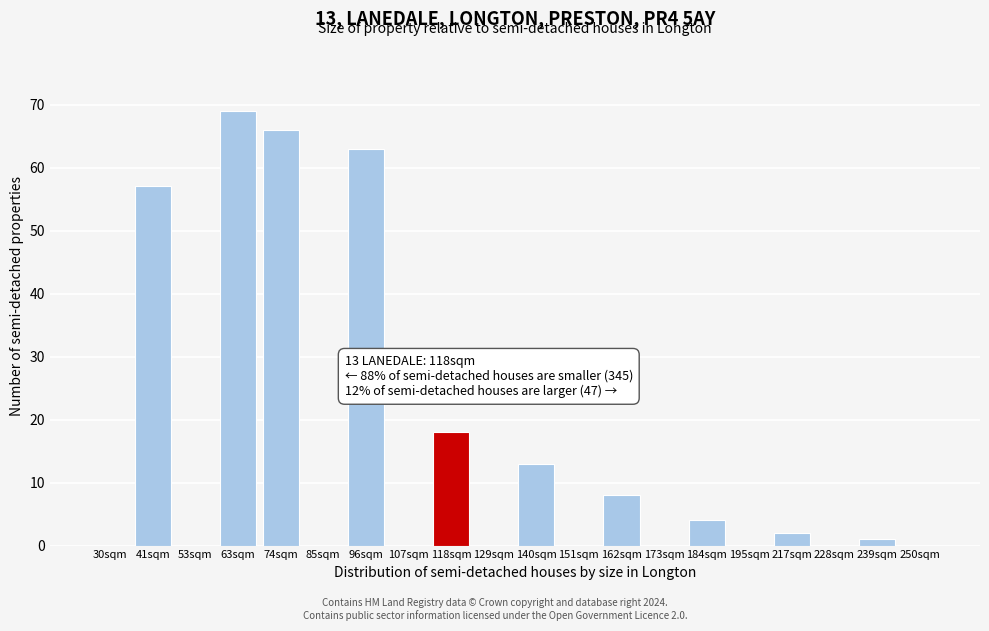

Reading right to left, list all the values displayed in this chart.

250sqm=0	239sqm=1	228sqm=0	217sqm=2	195sqm=0	184sqm=4	173sqm=0	162sqm=8	151sqm=0	140sqm=13	129sqm=0	118sqm=18	107sqm=0	96sqm=63	85sqm=0	74sqm=66	63sqm=69	53sqm=0	41sqm=57	30sqm=0